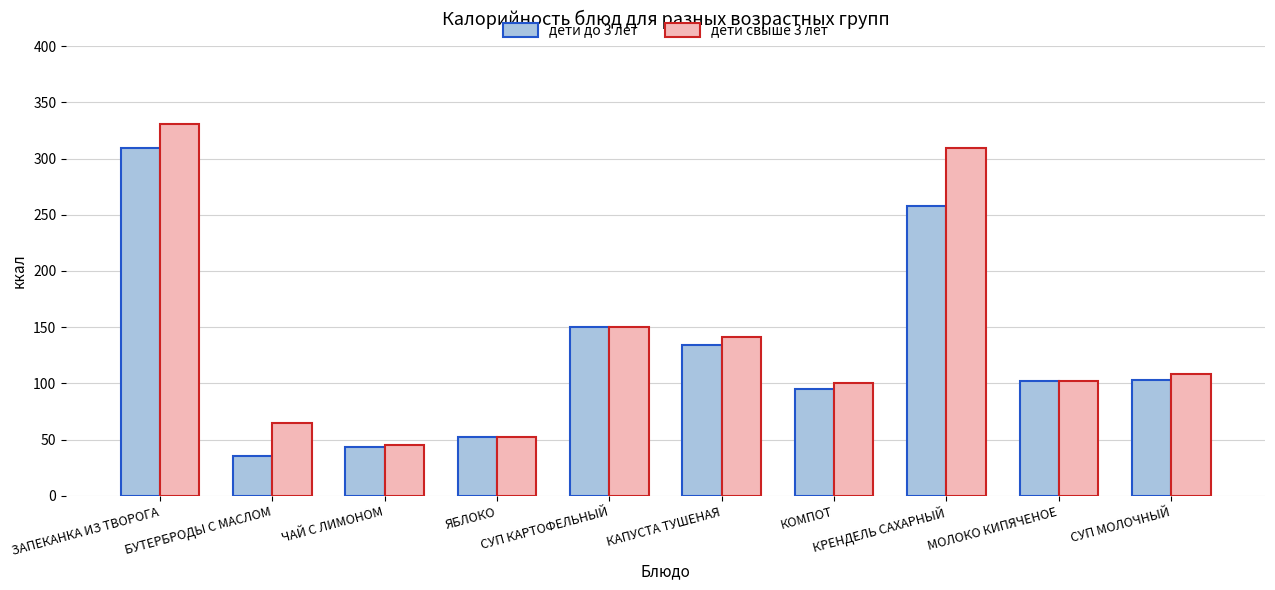

How many data points in дети до 3 лет are less than 103?

5